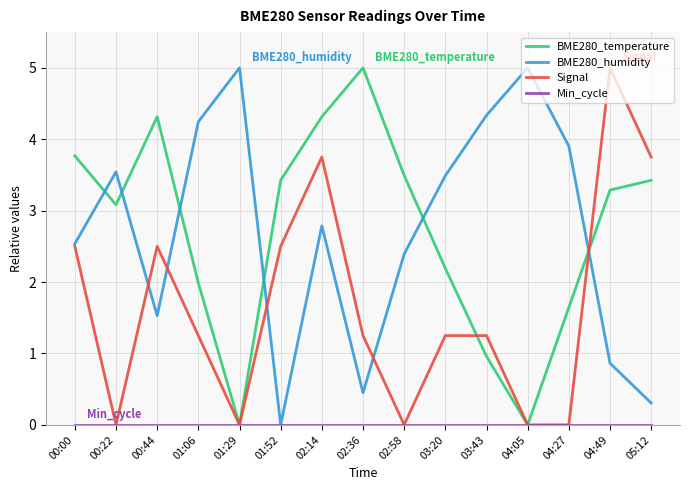

What is the total value across all series at 03:20?

6.9